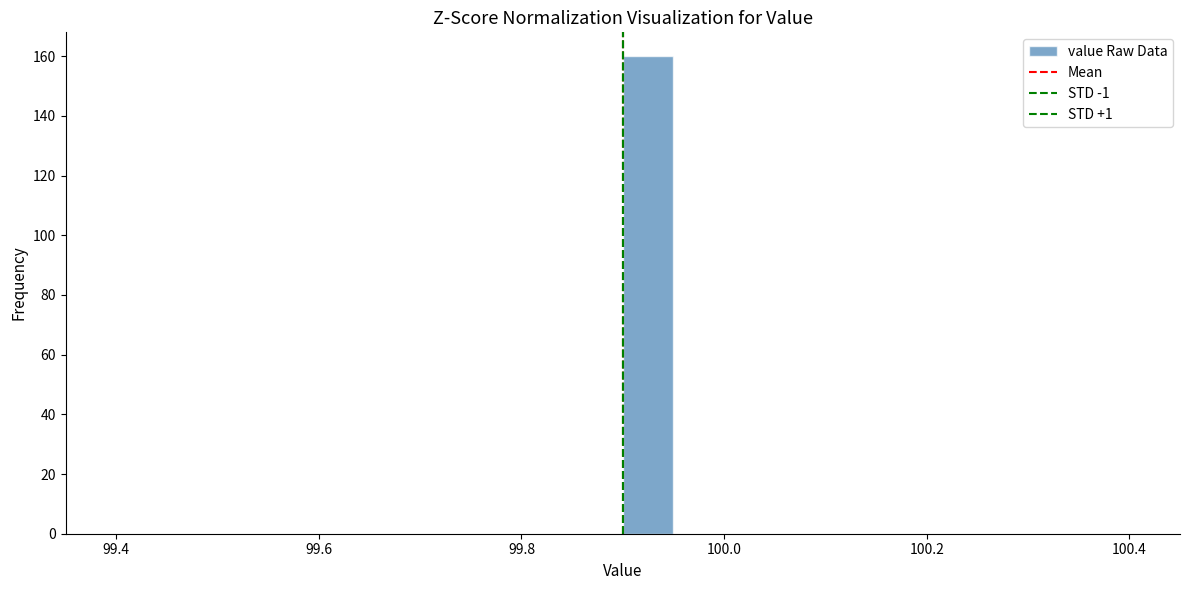

Around what value on the x-axis is the tallest bar? Give the approximate position of its centre, as read against the axis.

99.92